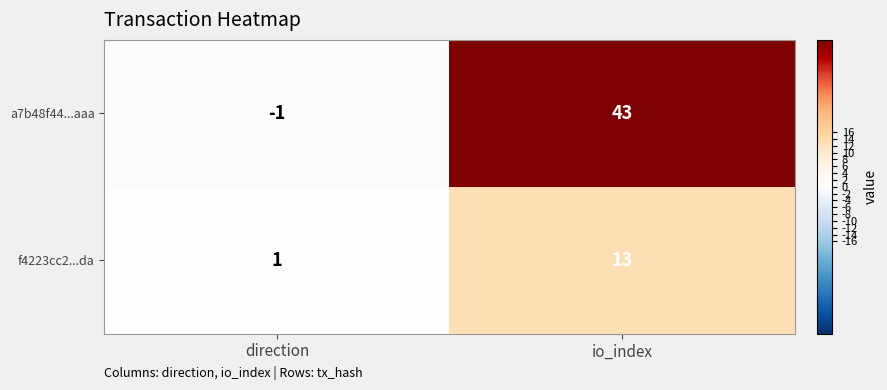

Which category has the lowest value in the a7b48f44...aaa series?

direction